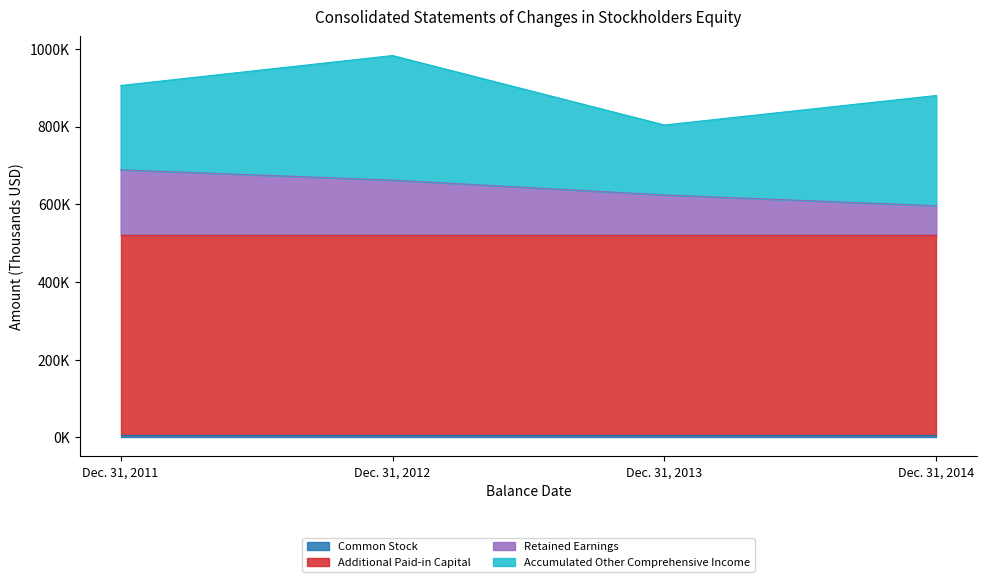

Which has a higher value, Dec. 31, 2011 or Dec. 31, 2013?

Dec. 31, 2011